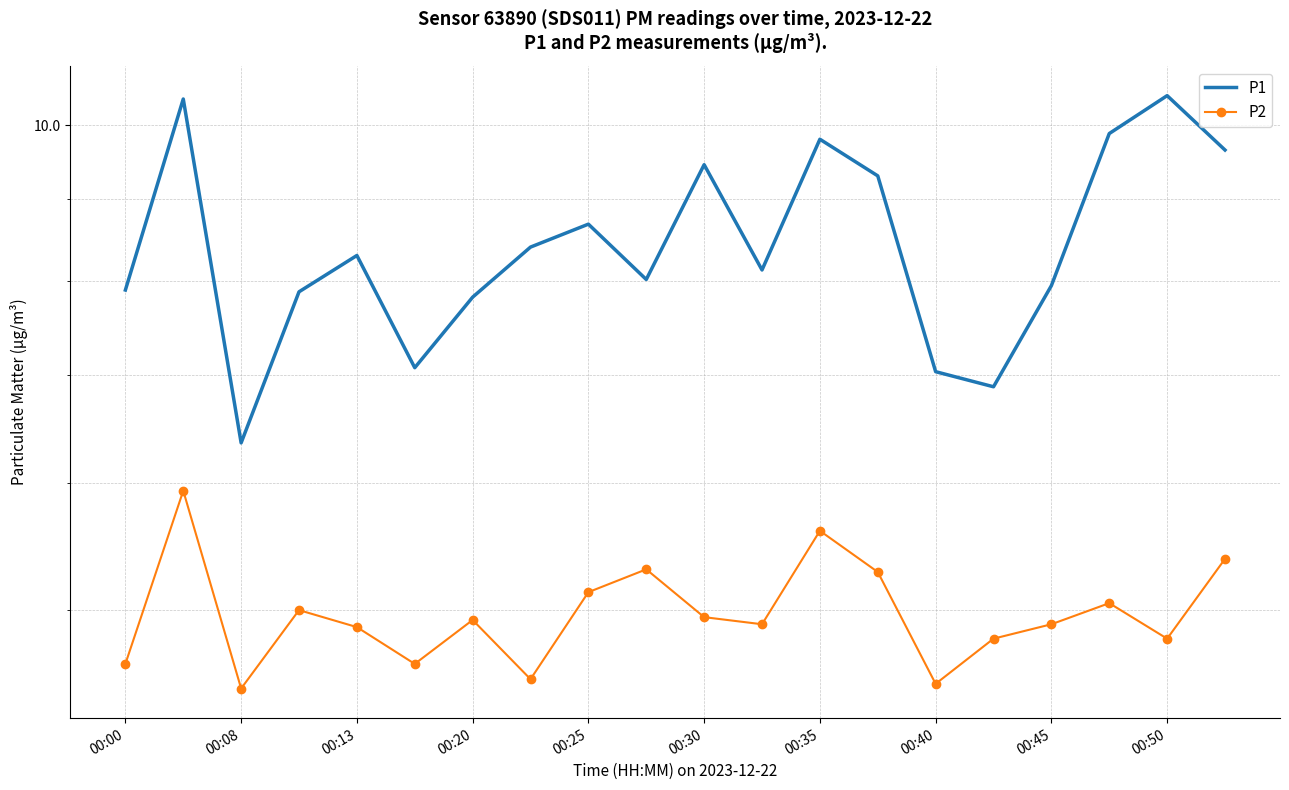

What is the difference between the second highest and minimum values in the P2 series?

1.1